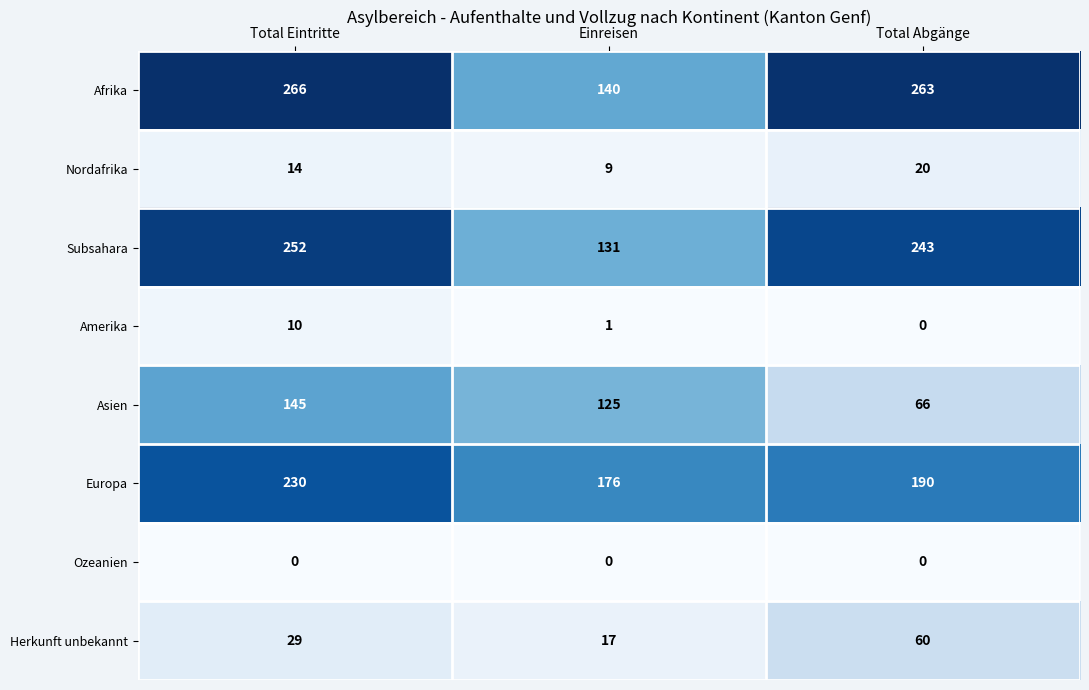

At Total Eintritte, list the series in order from largest to smallest.

Afrika, Subsahara, Europa, Asien, Herkunft unbekannt, Nordafrika, Amerika, Ozeanien